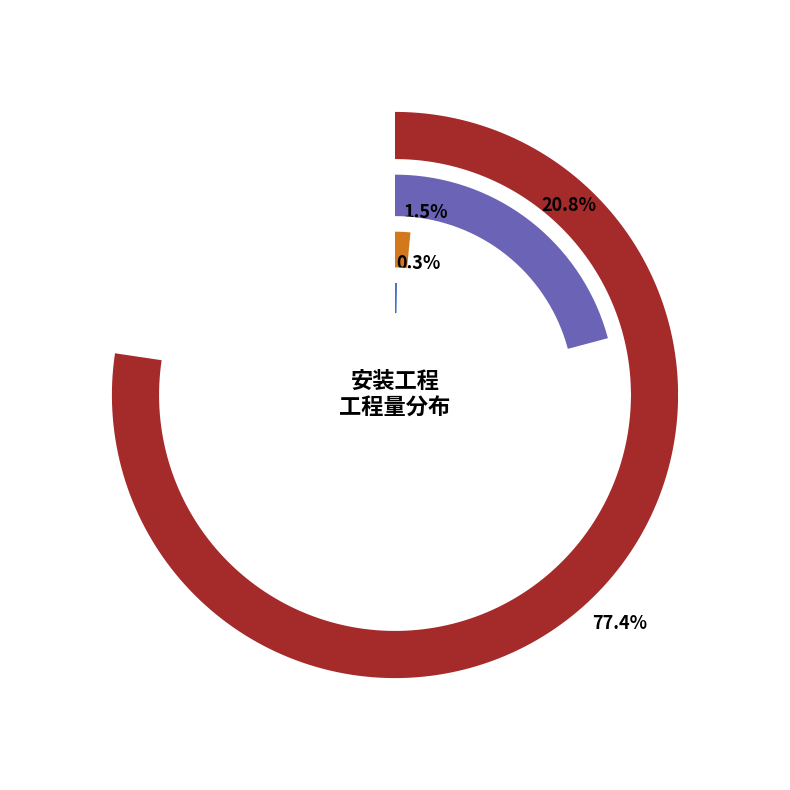

Combined, do 计量柜 and 太阳能电池 account for over 50%?

No